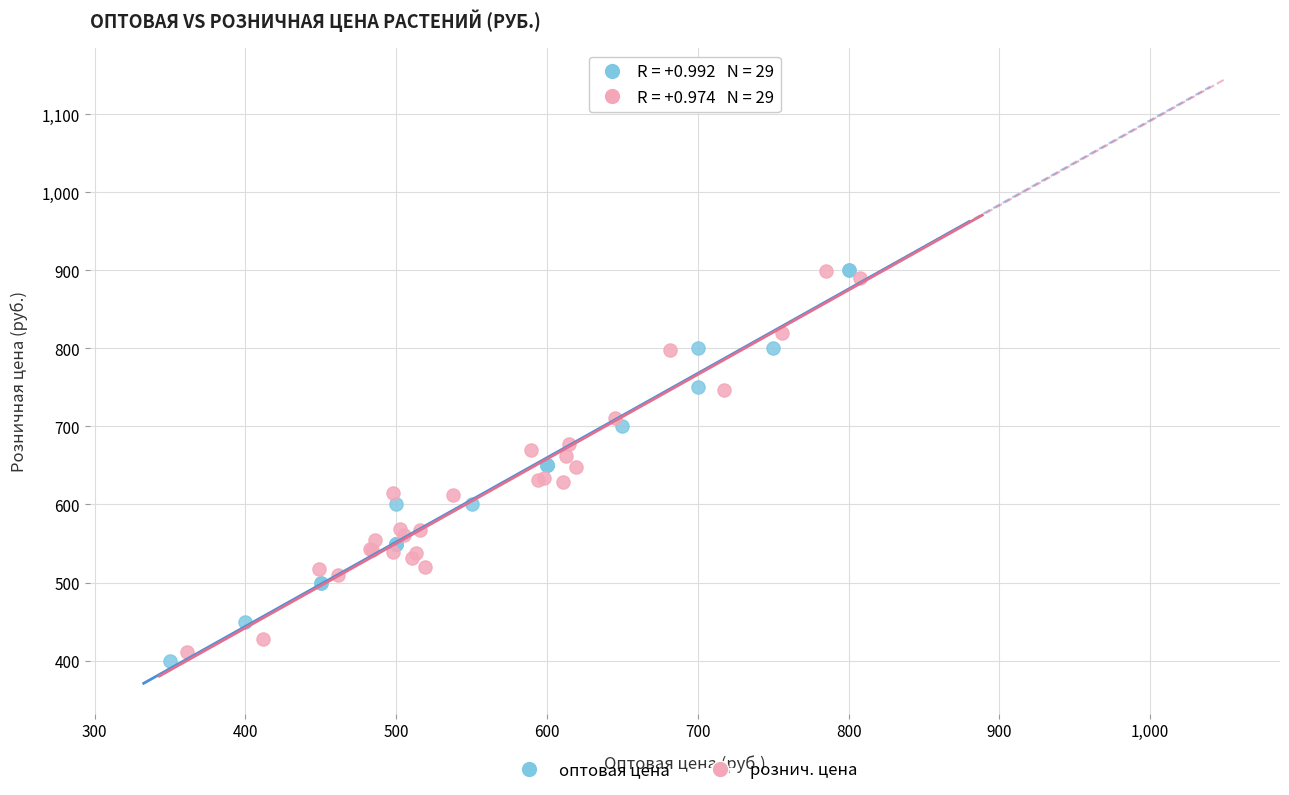

Which series has the largest Y range (max minus min)?

оптовая цена